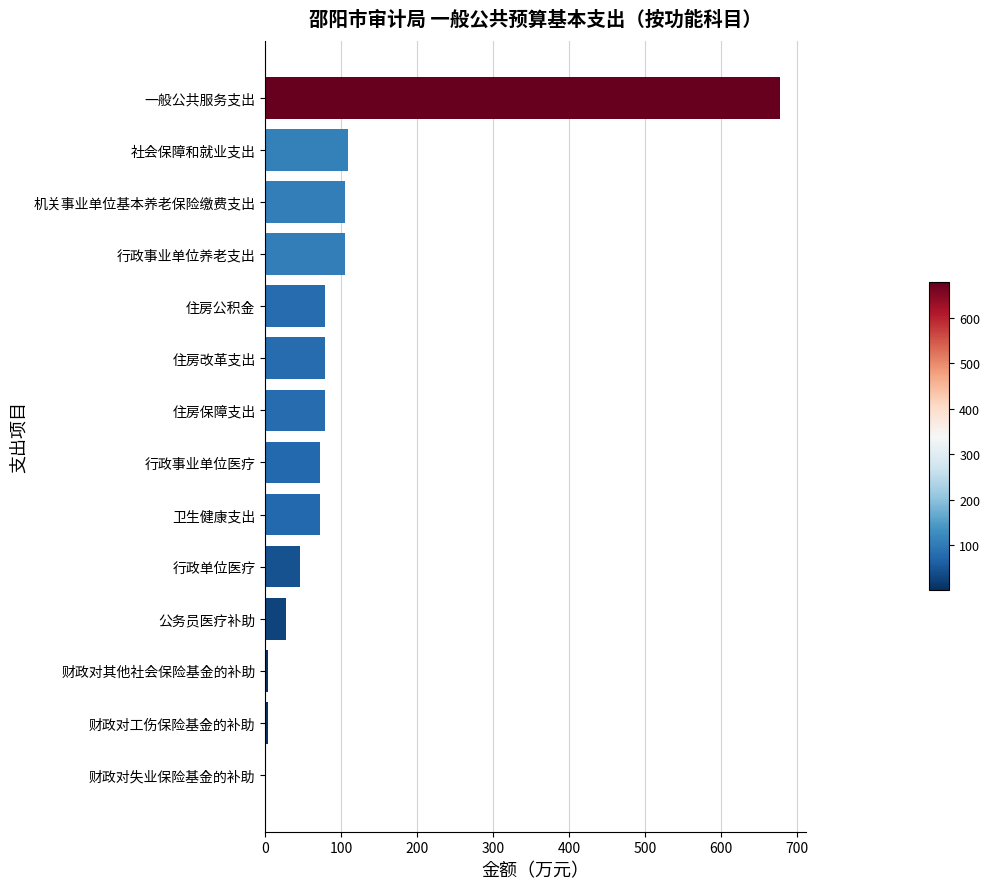

True or false: the data shows 72.3 at 卫生健康支出.

True